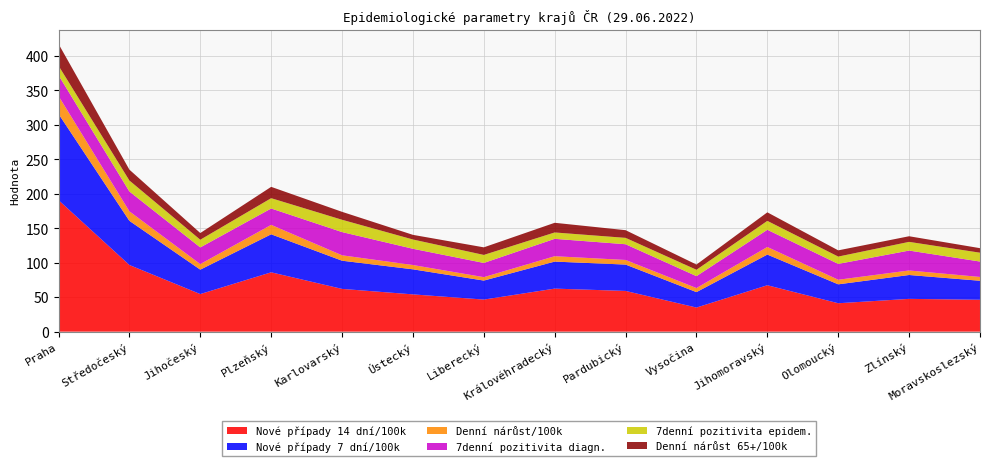

Reading left to right, extract all data points from this chart.

Nové případy 14 dní/100k: 190.8	96.7	54.5	86.1	62.0	54.1	46.6	62.5	59.1	35.0	67.3	41.2	47.6	46.3
Nové případy 7 dní/100k: 125.1	64.1	35.4	55.2	40.9	36.4	27.6	39.2	38.3	22.4	44.5	27.4	34.6	27.6
Denní nárůst/100k: 26.1	13.8	8.1	13.7	7.8	6.2	5.0	7.8	6.7	5.9	11.0	6.7	6.5	5.5
7denní pozitivita diagn.: 30.1	28.8	24.2	23.8	33.7	23.6	20.6	25.2	22.8	17.3	25.0	23.0	28.9	22.4
7denní pozitivita epidem.: 13.8	15.9	11.2	14.9	17.9	13.4	11.6	9.2	9.2	9.2	12.9	10.6	12.6	12.8
Denní nárůst 65+/100k: 31.6	15.8	9.7	16.4	11.5	6.8	11.0	14.0	11.1	7.6	12.4	9.0	8.2	6.6